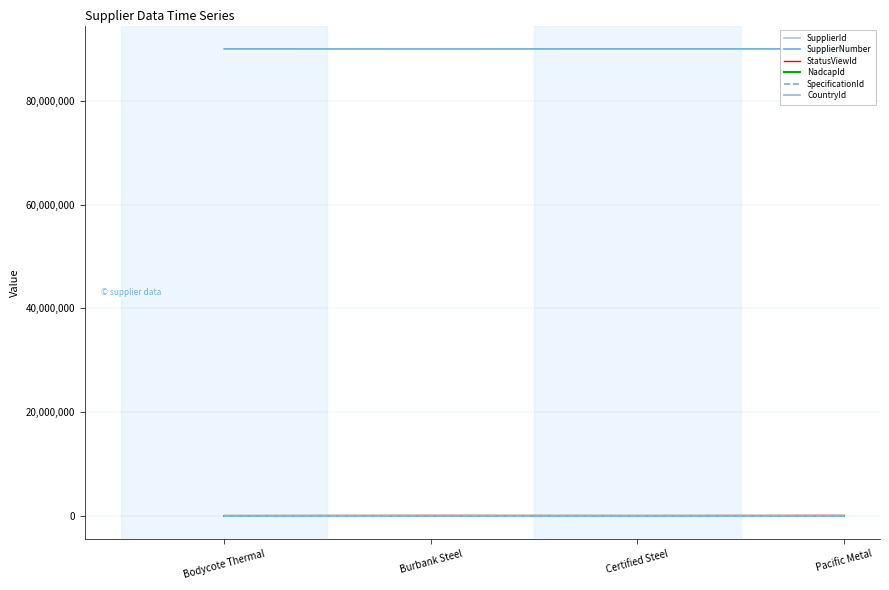

What is the sum of the StatusViewId values at Certified Steel and Pacific Metal?

38218